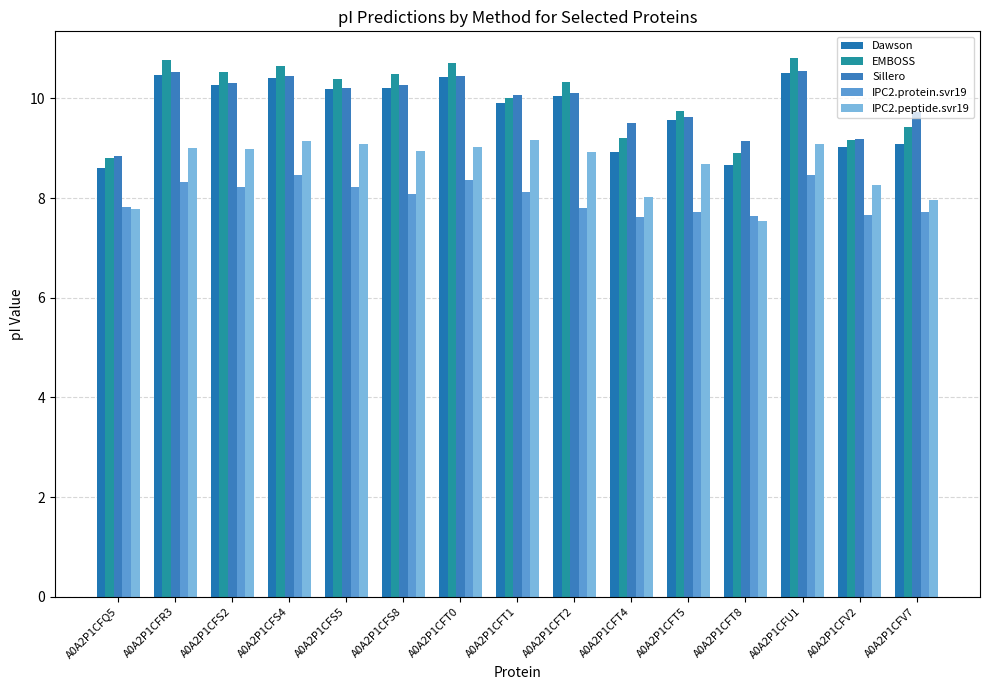

What are all the series names shown in the legend?

Dawson, EMBOSS, Sillero, IPC2.protein.svr19, IPC2.peptide.svr19